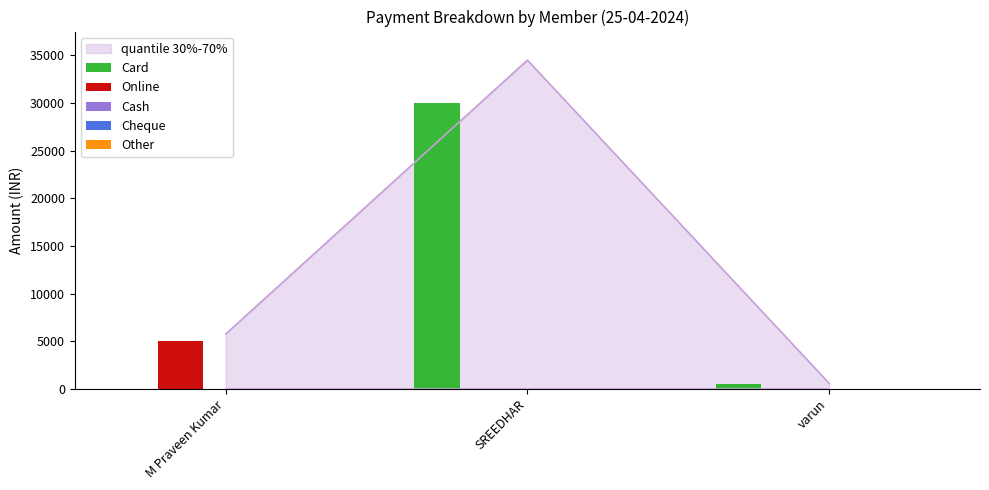

What is the label of the 2nd bar from the left?

SREEDHAR